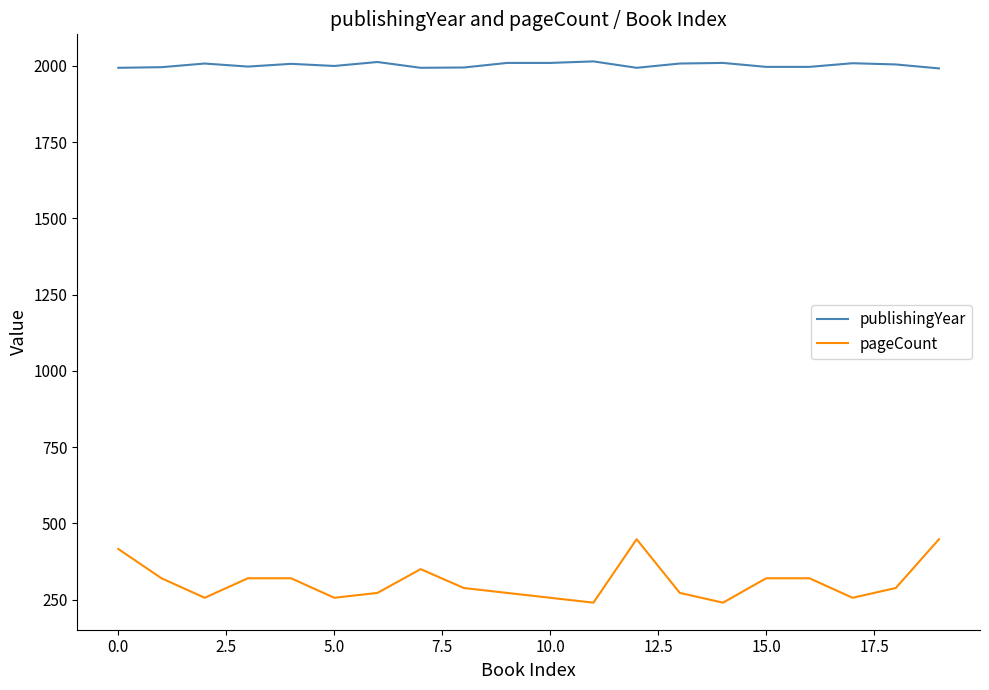

Rank the series by their average value, from lowest to highest.

pageCount, publishingYear